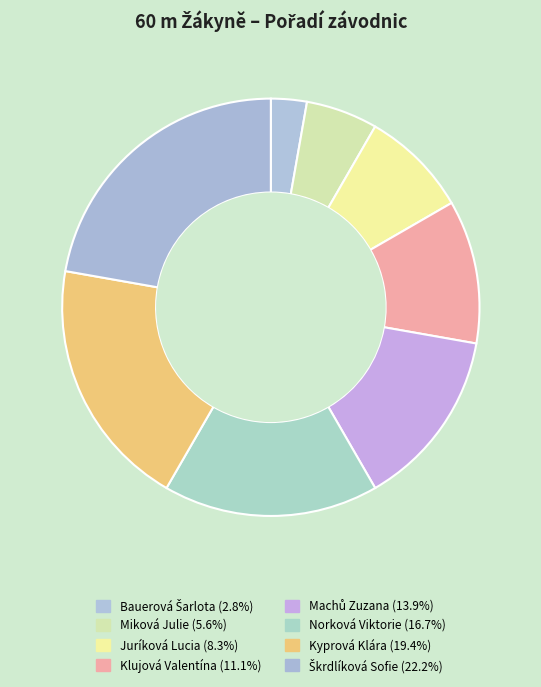

Does Škrdlíková Sofie account for over 50% of the chart?

No